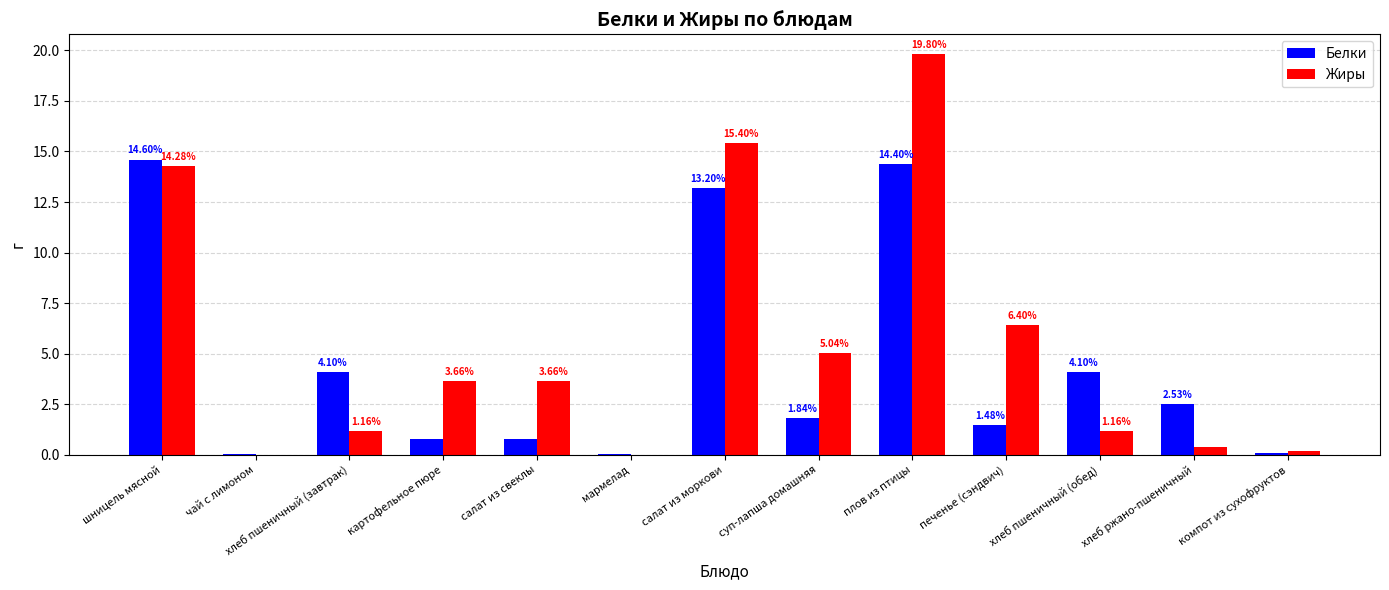

Does the chart contain stacked bars?

No